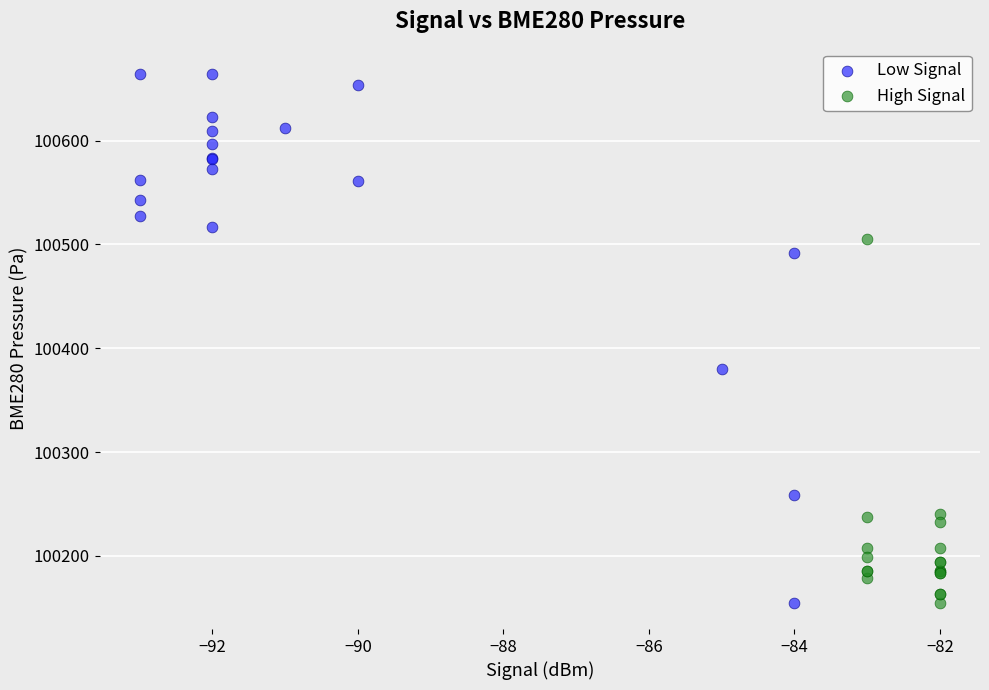

Which series has the widest spread of Y values?

Low Signal